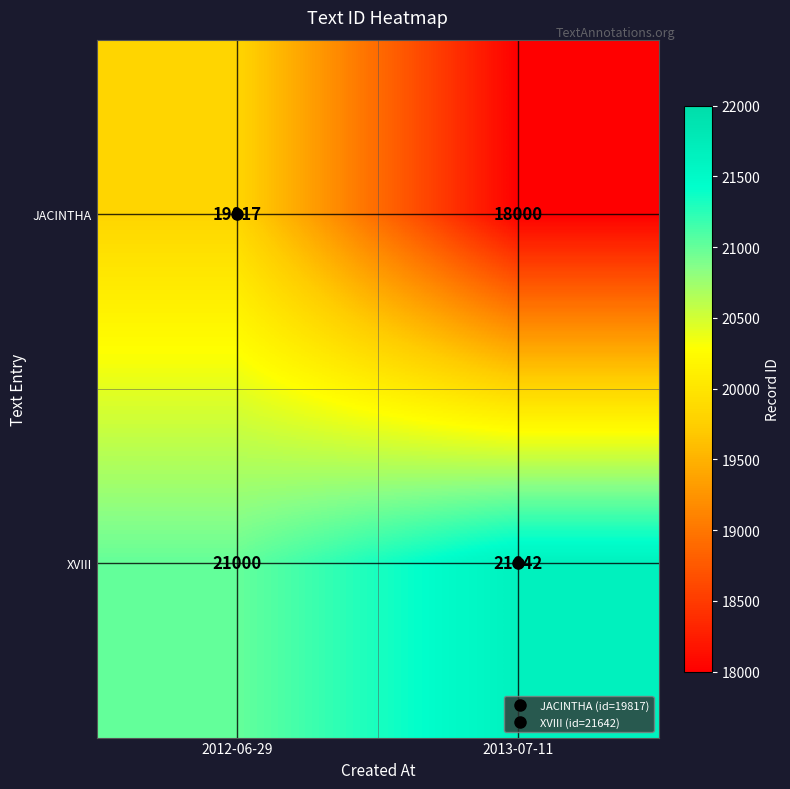

Which category has the lowest value across all series?

2013-07-11